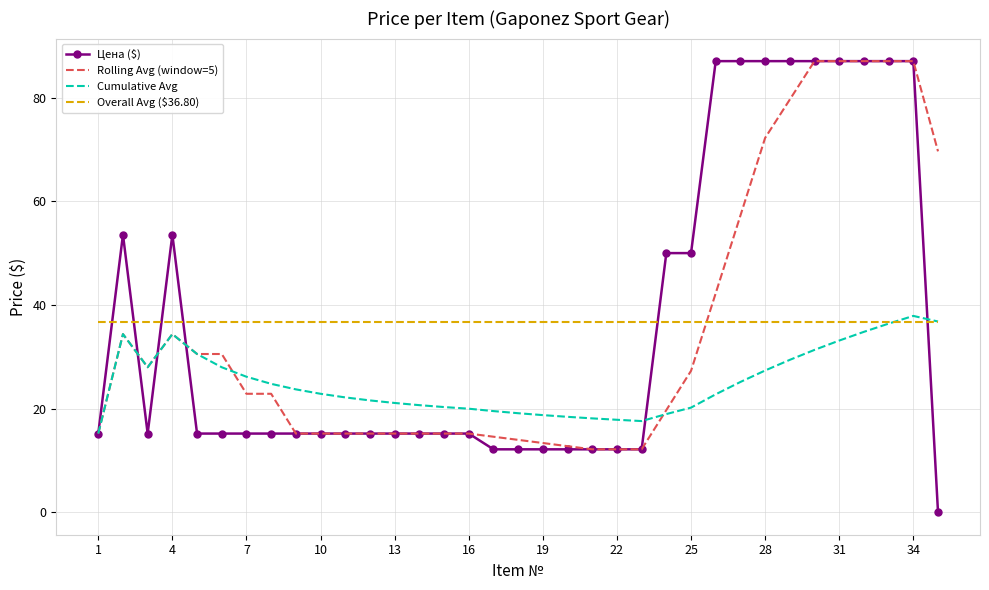

What is the maximum value for Overall Avg ($36.80)?

36.8